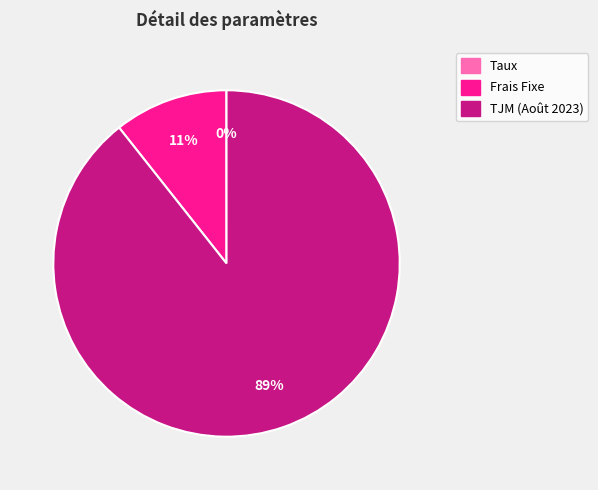

Combined, do TJM (Août 2023) and Frais Fixe account for over 50%?

Yes